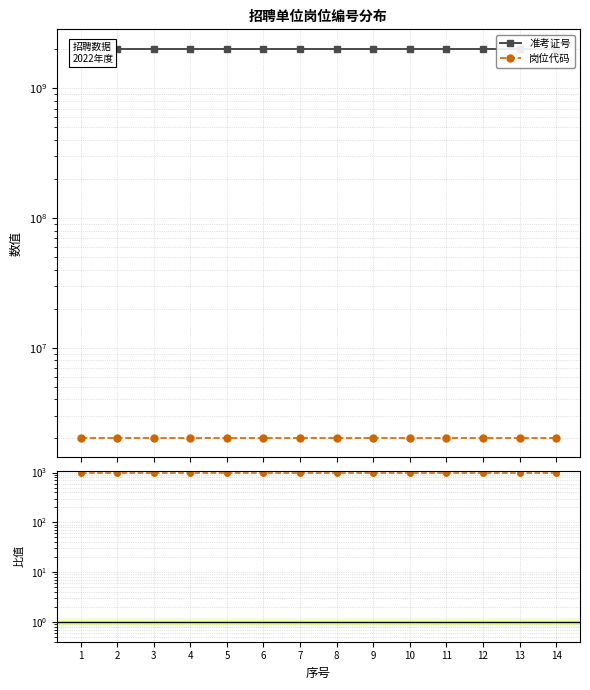

True or false: 岗位代码 has a value of 517814.1 at 7.

False